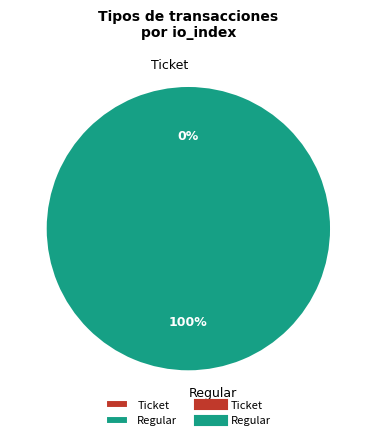

Is there a majority slice in this chart?

Yes